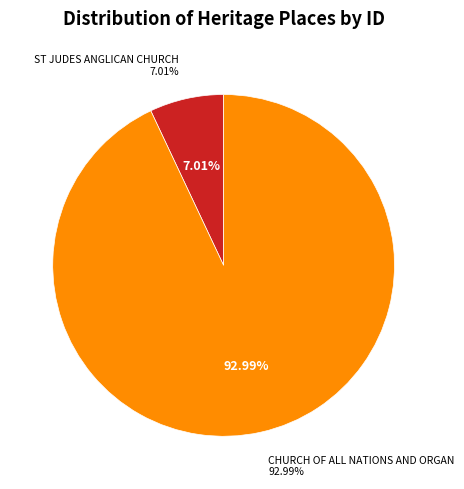

Is it true that ST JUDES ANGLICAN CHURCH is 7% of the pie?

True